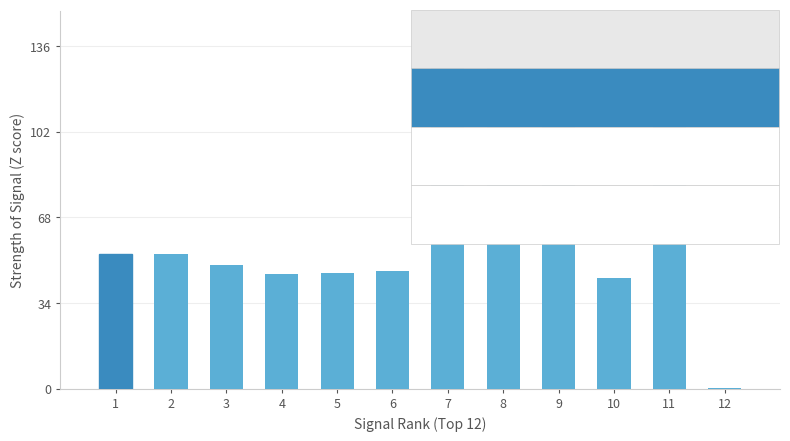

True or false: the data shows 45.9 at 5.

True